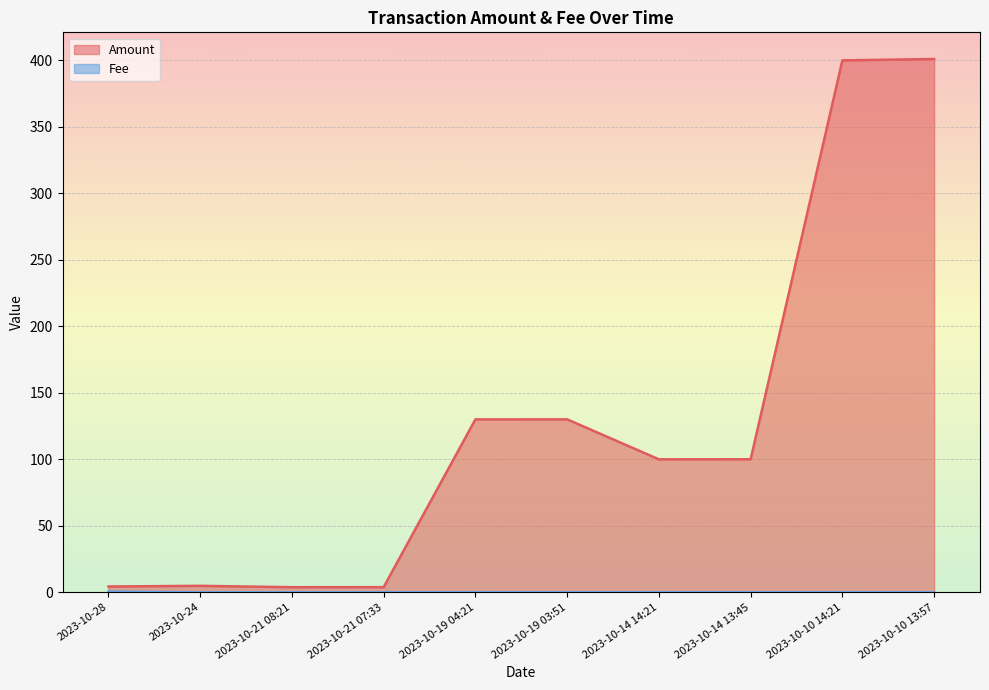

How many interior local peaks does the Amount series have?

2